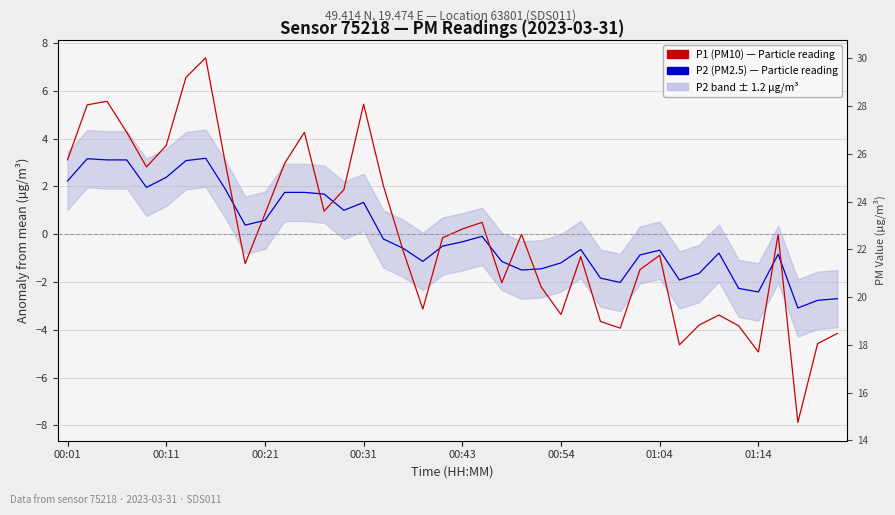

Reading left to right, extract all data points from this chart.

P2 (PM2.5) — Particle reading: 2.2	3.2	3.1	3.1	2.0	2.4	3.1	3.2	1.9	0.4	0.6	1.8	1.8	1.7	1.0	1.3	-0.2	-0.6	-1.1	-0.5	-0.3	-0.1	-1.1	-1.5	-1.4	-1.2	-0.6	-1.8	-2.0	-0.9	-0.7	-1.9	-1.6	-0.8	-2.3	-2.4	-0.8	-3.1	-2.8	-2.7
P1 (PM10) — Particle reading: 3.1	5.4	5.6	4.3	2.8	3.7	6.6	7.4	2.9	-1.2	0.8	3.0	4.3	1.0	1.9	5.4	2.0	-0.7	-3.1	-0.2	0.2	0.5	-2.0	-0.0	-2.2	-3.4	-0.9	-3.7	-3.9	-1.5	-0.9	-4.6	-3.8	-3.4	-3.8	-4.9	-0.0	-7.9	-4.6	-4.2